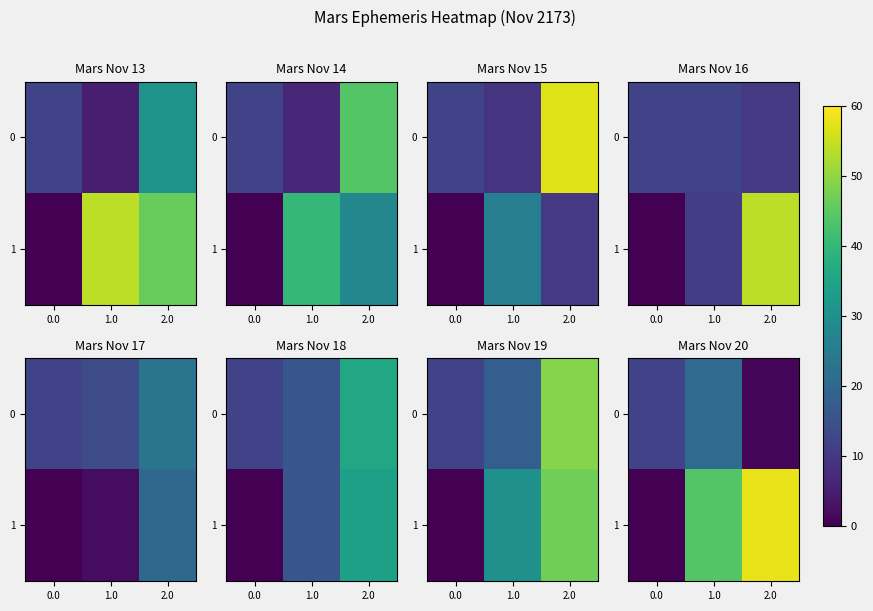

List the series in order of their overall mean, highest first.

1, 0